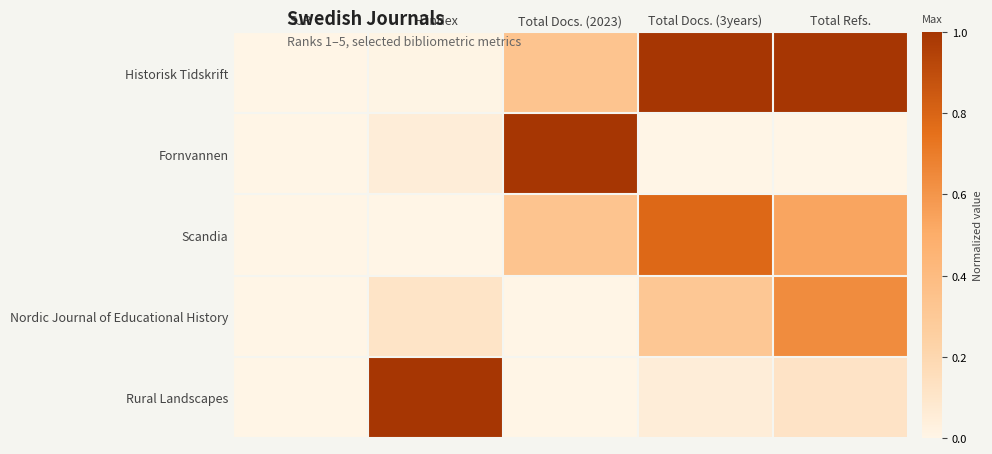

At which category is the sum across all series the highest?

Total Refs.